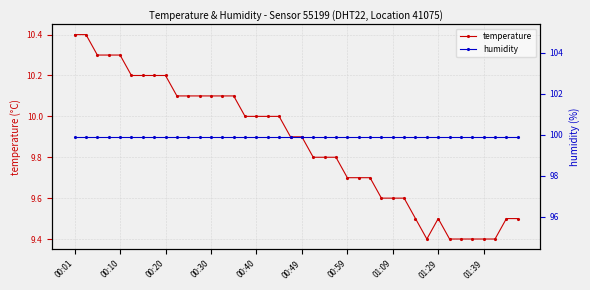

What is the highest value of the temperature series?

10.4